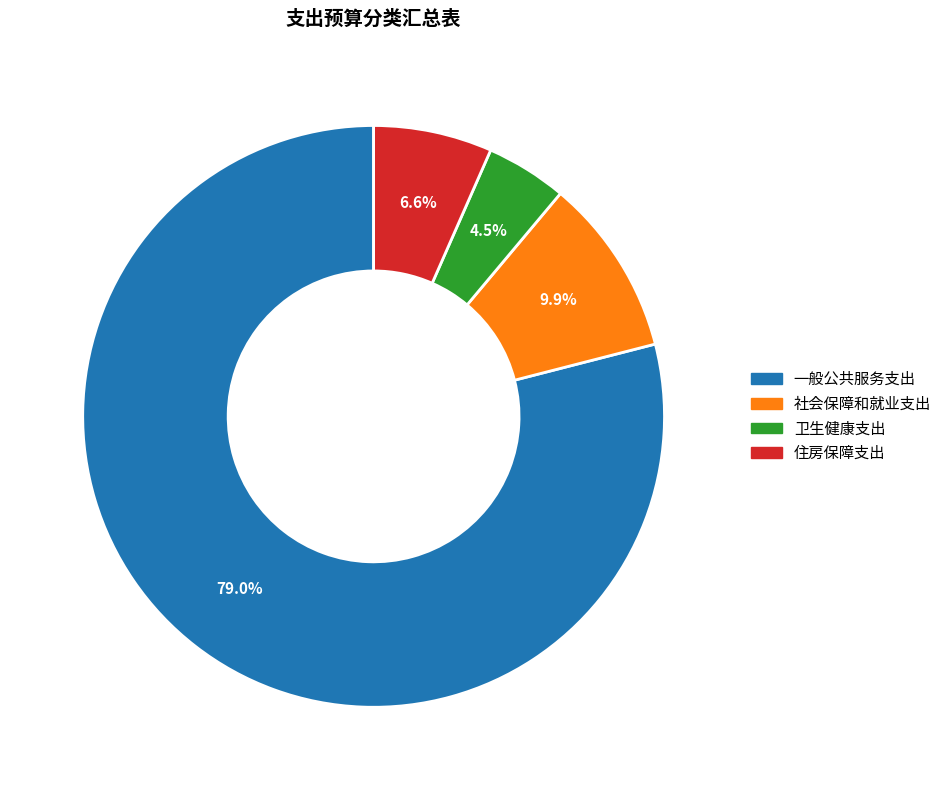

Which has a higher value, 一般公共服务支出 or 住房保障支出?

一般公共服务支出